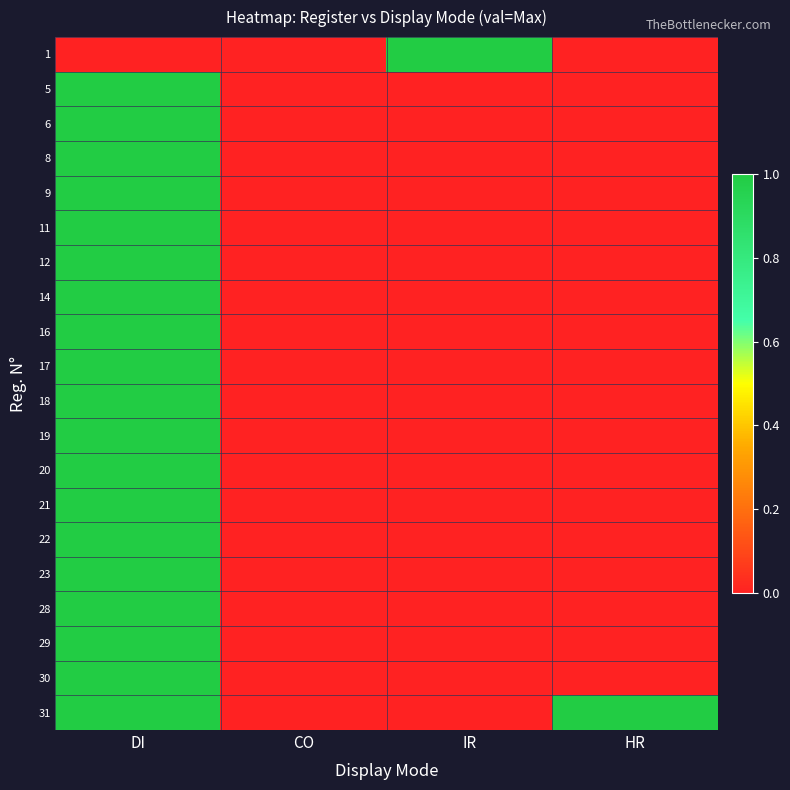

Reading right to left, extract all data points from this chart.

1: HR=0	IR=1	CO=0	DI=0
5: HR=0	IR=0	CO=0	DI=1
6: HR=0	IR=0	CO=0	DI=1
8: HR=0	IR=0	CO=0	DI=1
9: HR=0	IR=0	CO=0	DI=1
11: HR=0	IR=0	CO=0	DI=1
12: HR=0	IR=0	CO=0	DI=1
14: HR=0	IR=0	CO=0	DI=1
16: HR=0	IR=0	CO=0	DI=1
17: HR=0	IR=0	CO=0	DI=1
18: HR=0	IR=0	CO=0	DI=1
19: HR=0	IR=0	CO=0	DI=1
20: HR=0	IR=0	CO=0	DI=1
21: HR=0	IR=0	CO=0	DI=1
22: HR=0	IR=0	CO=0	DI=1
23: HR=0	IR=0	CO=0	DI=1
28: HR=0	IR=0	CO=0	DI=1
29: HR=0	IR=0	CO=0	DI=1
30: HR=0	IR=0	CO=0	DI=1
31: HR=1	IR=0	CO=0	DI=1